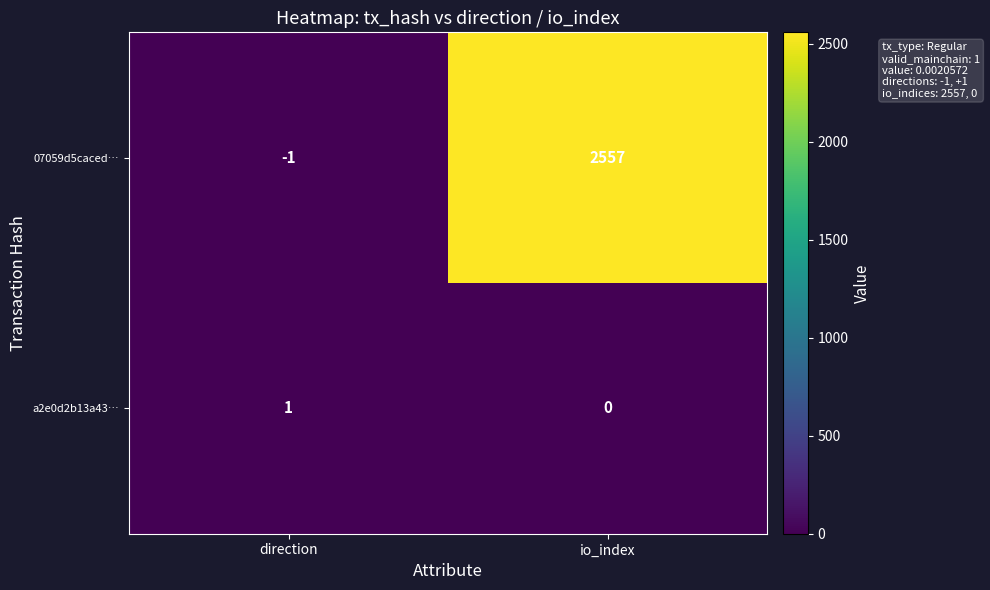

The value of 07059d5caced… at direction is 0. True or false?

False